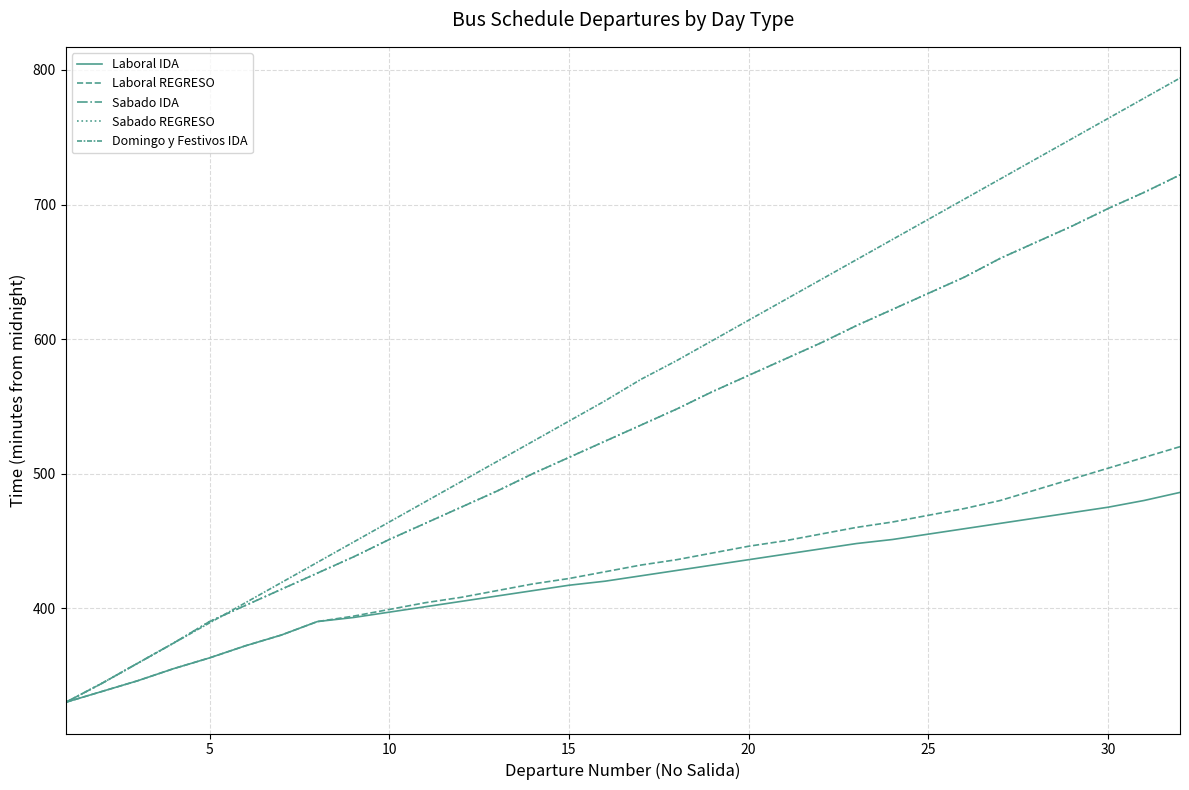

Is this an area chart (filled region under the line)?

No